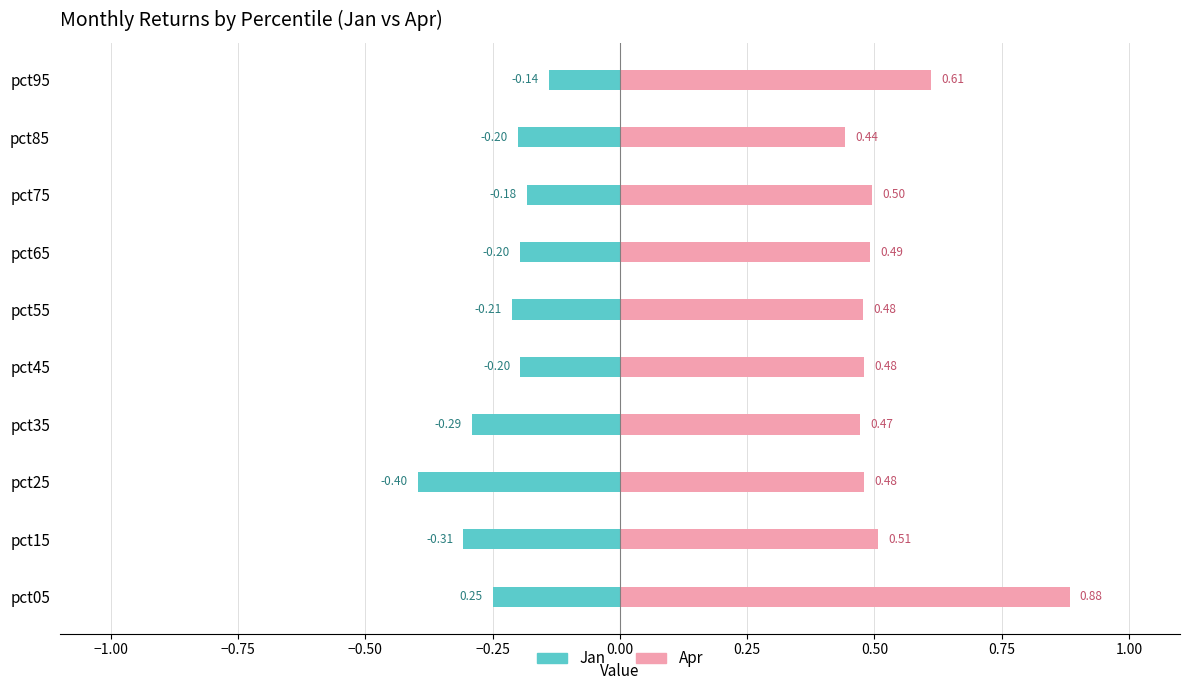

Is the value of Apr (right) at pct35 greater than the value of Jan (left) at pct35?

Yes